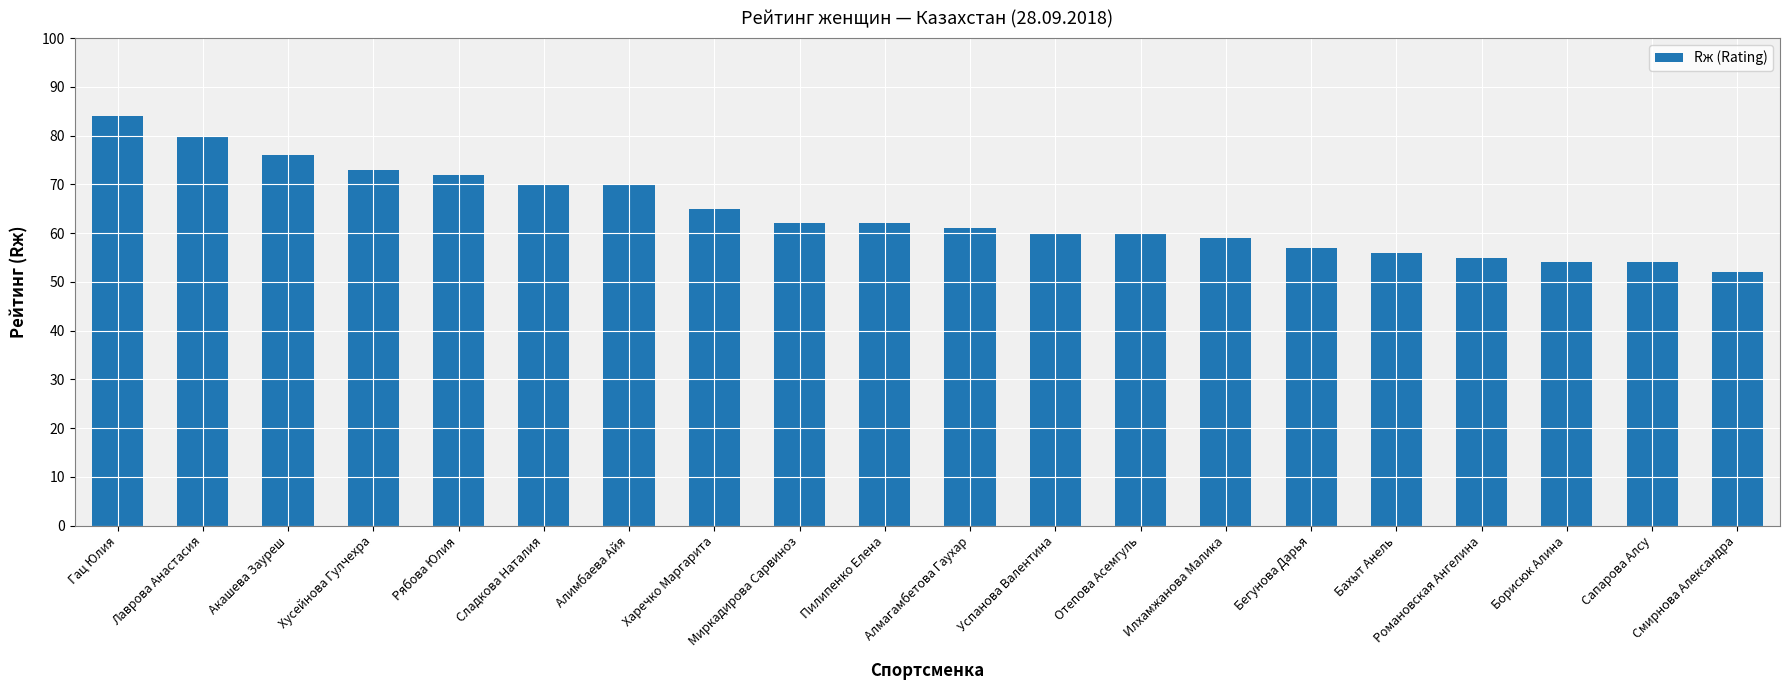

What value does the data have at Борисюк Алина, to the nearest 10?

50